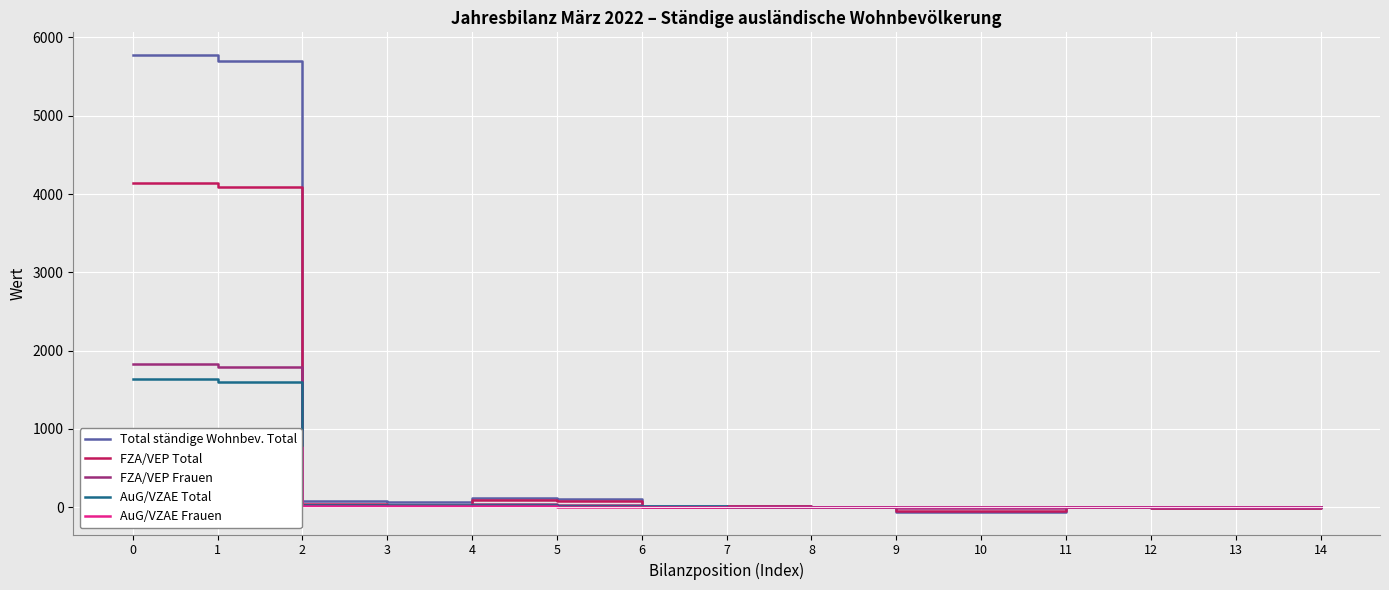

Which series has the largest total across all categories?

Total ständige Wohnbev. Total